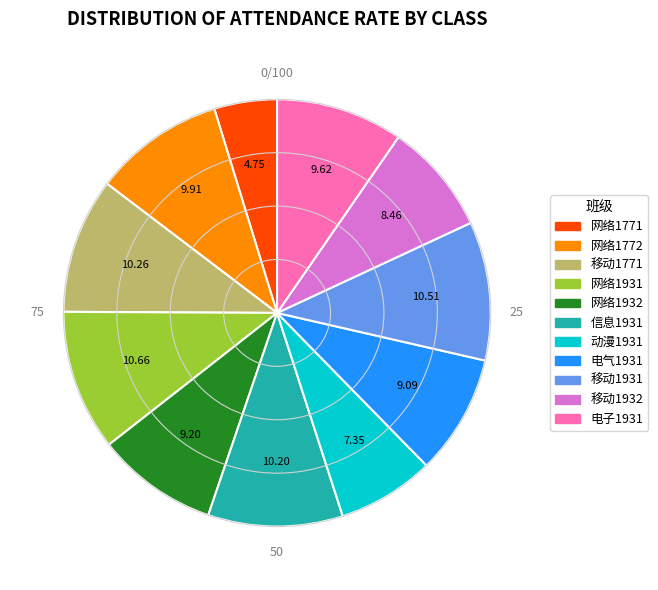

Does 信息1931 account for over 50% of the chart?

No